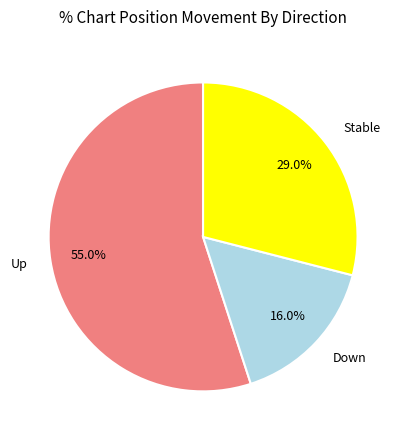

Does any single category account for the majority?

Yes